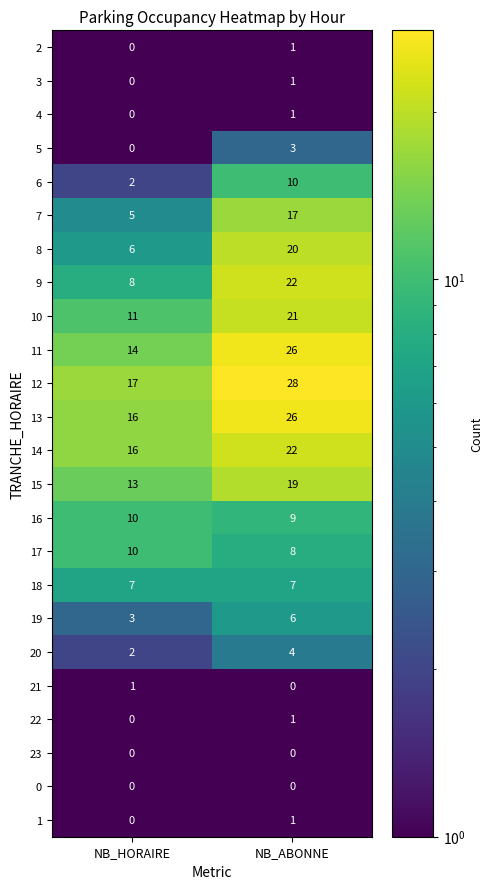

What is the total value across all series at NB_HORAIRE?

141